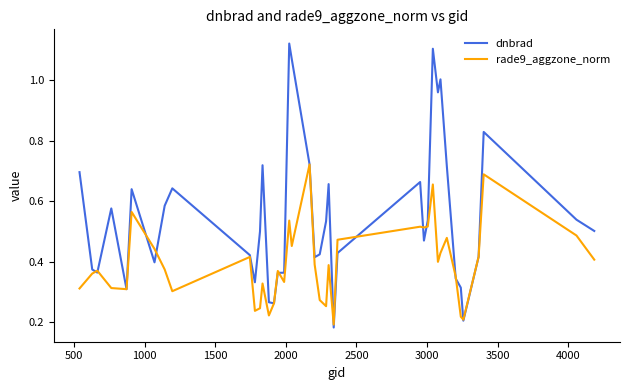

After their last crossing, which series has the higher values: rade9_aggzone_norm or dnbrad?

dnbrad